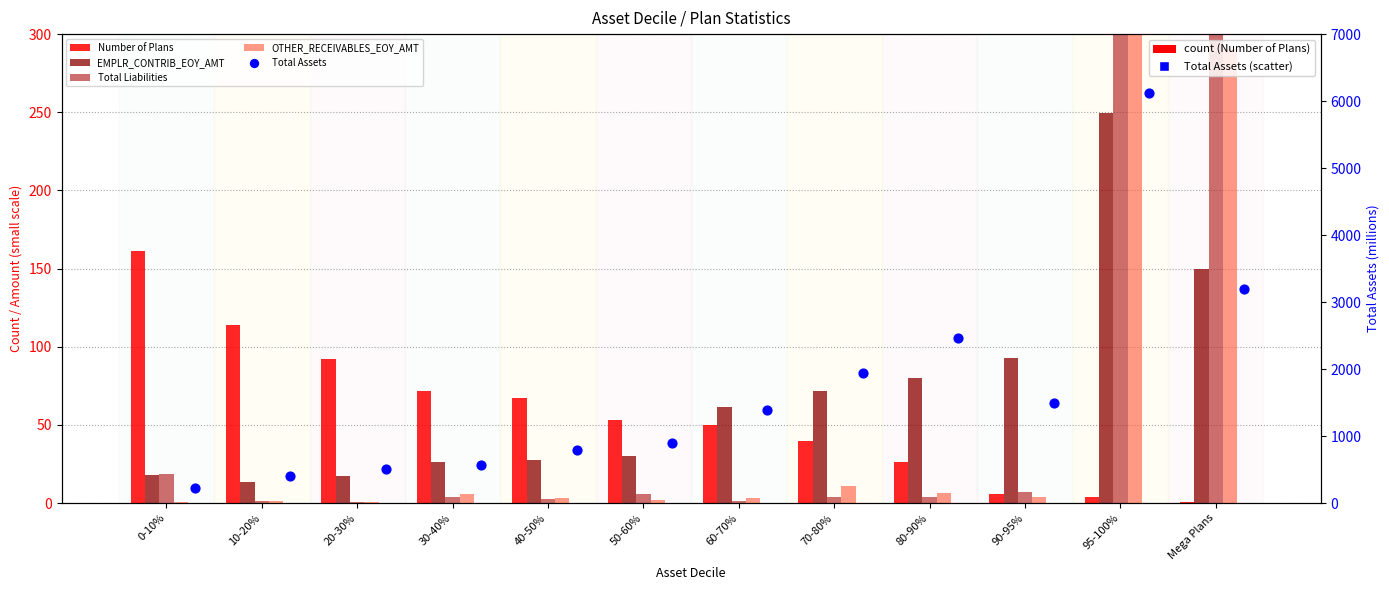

At how many categories does at least one series exceed 2971?

2